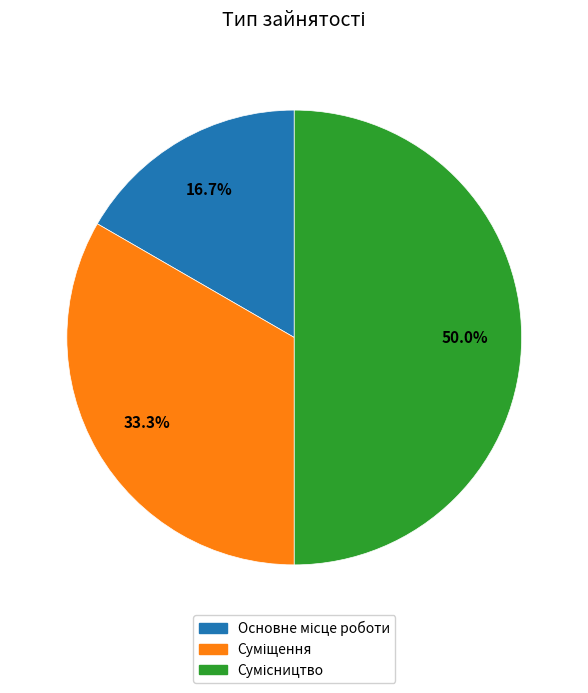

The Сумісництво slice represents 50% of the pie. True or false?

True